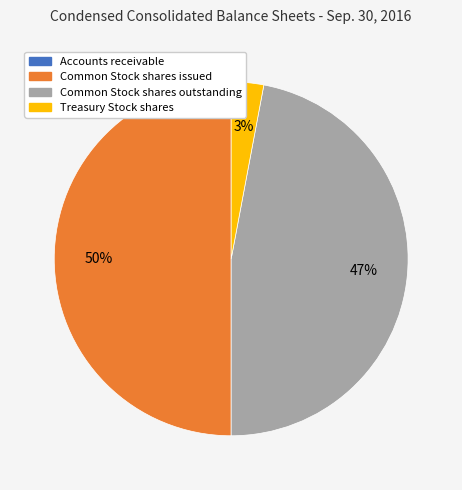

Is Treasury Stock shares the majority of the pie?

No